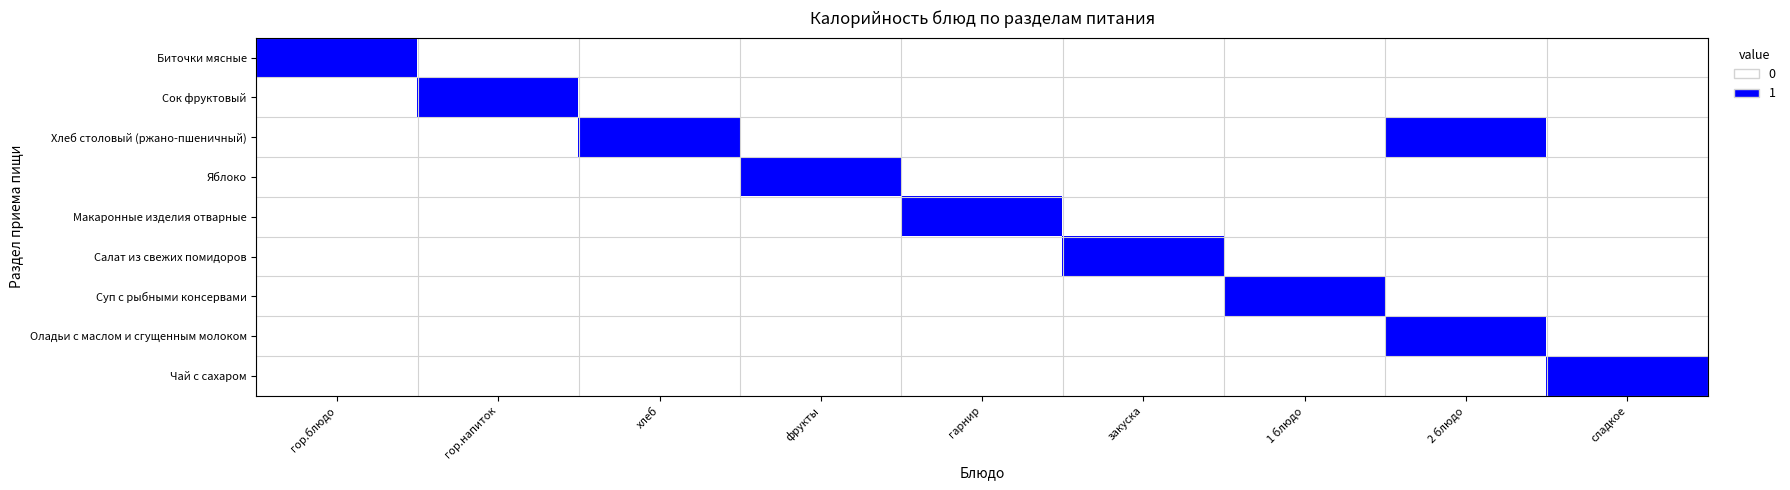

Reading left to right, extract all data points from this chart.

Биточки мясные: гор.блюдо=1	гор.напиток=0	хлеб=0	фрукты=0	гарнир=0	закуска=0	1 блюдо=0	2 блюдо=0	сладкое=0
Сок фруктовый: гор.блюдо=0	гор.напиток=1	хлеб=0	фрукты=0	гарнир=0	закуска=0	1 блюдо=0	2 блюдо=0	сладкое=0
Хлеб столовый (ржано-пшеничный): гор.блюдо=0	гор.напиток=0	хлеб=1	фрукты=0	гарнир=0	закуска=0	1 блюдо=0	2 блюдо=1	сладкое=0
Яблоко: гор.блюдо=0	гор.напиток=0	хлеб=0	фрукты=1	гарнир=0	закуска=0	1 блюдо=0	2 блюдо=0	сладкое=0
Макаронные изделия отварные: гор.блюдо=0	гор.напиток=0	хлеб=0	фрукты=0	гарнир=1	закуска=0	1 блюдо=0	2 блюдо=0	сладкое=0
Салат из свежих помидоров: гор.блюдо=0	гор.напиток=0	хлеб=0	фрукты=0	гарнир=0	закуска=1	1 блюдо=0	2 блюдо=0	сладкое=0
Суп с рыбными консервами: гор.блюдо=0	гор.напиток=0	хлеб=0	фрукты=0	гарнир=0	закуска=0	1 блюдо=1	2 блюдо=0	сладкое=0
Оладьи с маслом и сгущенным молоком: гор.блюдо=0	гор.напиток=0	хлеб=0	фрукты=0	гарнир=0	закуска=0	1 блюдо=0	2 блюдо=1	сладкое=0
Чай с сахаром: гор.блюдо=0	гор.напиток=0	хлеб=0	фрукты=0	гарнир=0	закуска=0	1 блюдо=0	2 блюдо=0	сладкое=1